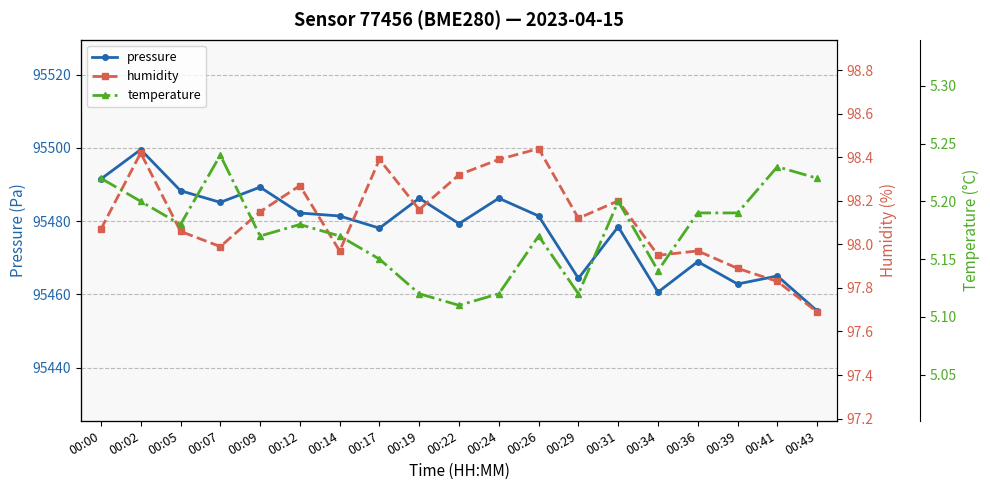

What is the highest value of the humidity series?

98.4